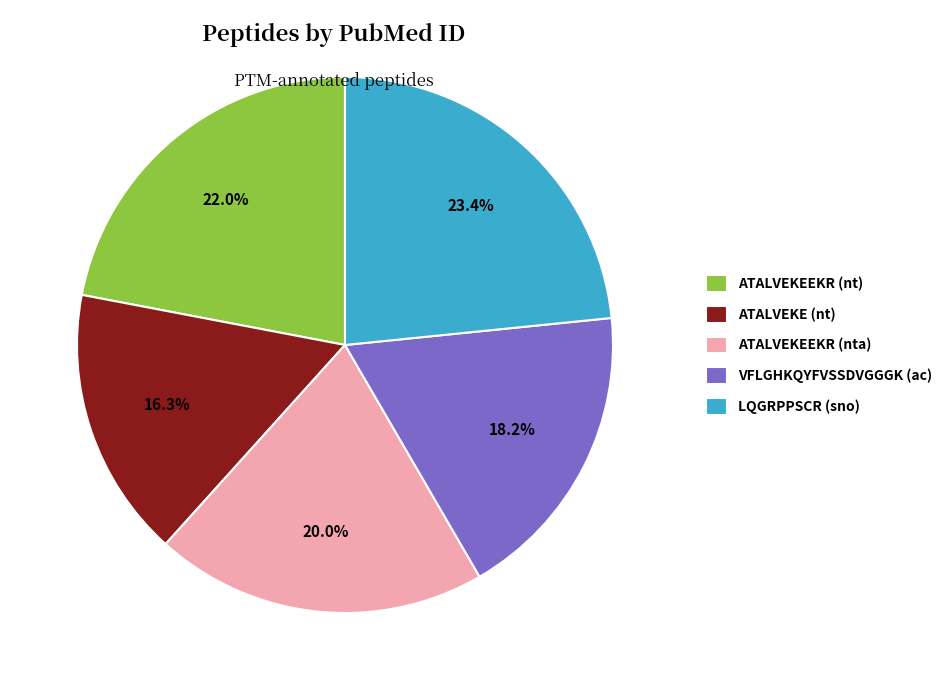

What percentage is the ATALVEKE (nt) slice, to the nearest percent?

16%